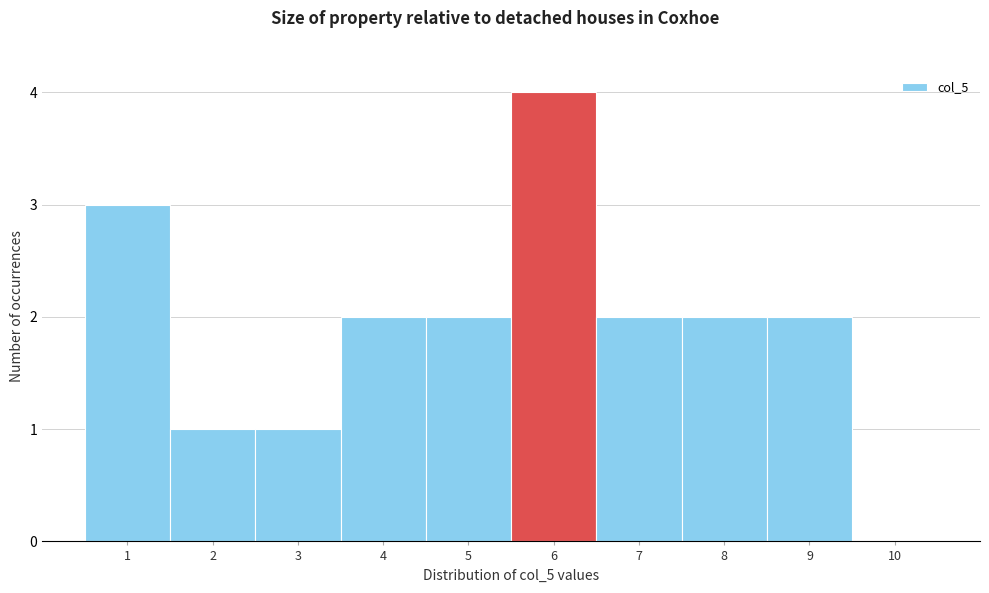

Over which range of the x-axis is the bar tallest?

5.5 to 6.5